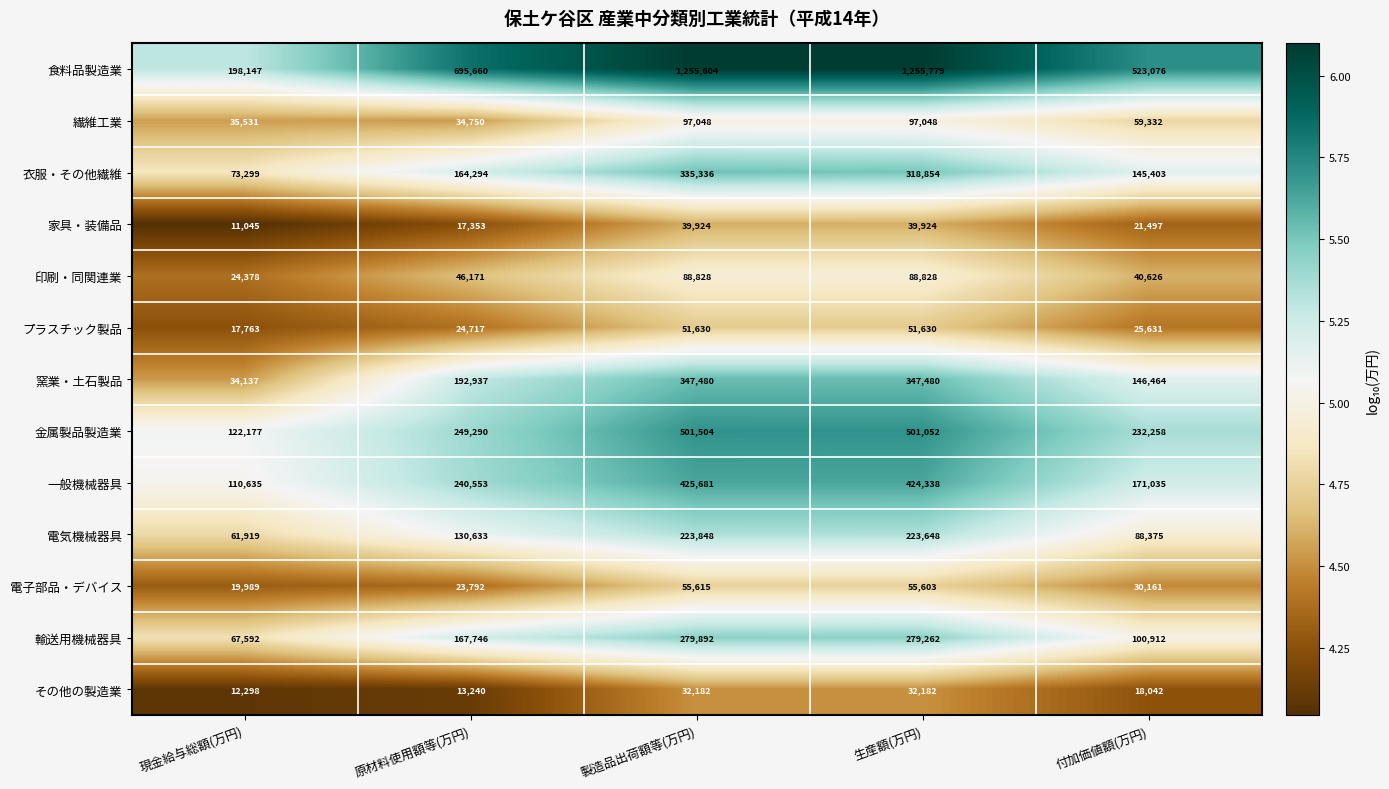

Which series has the largest range (max minus min)?

食料品製造業